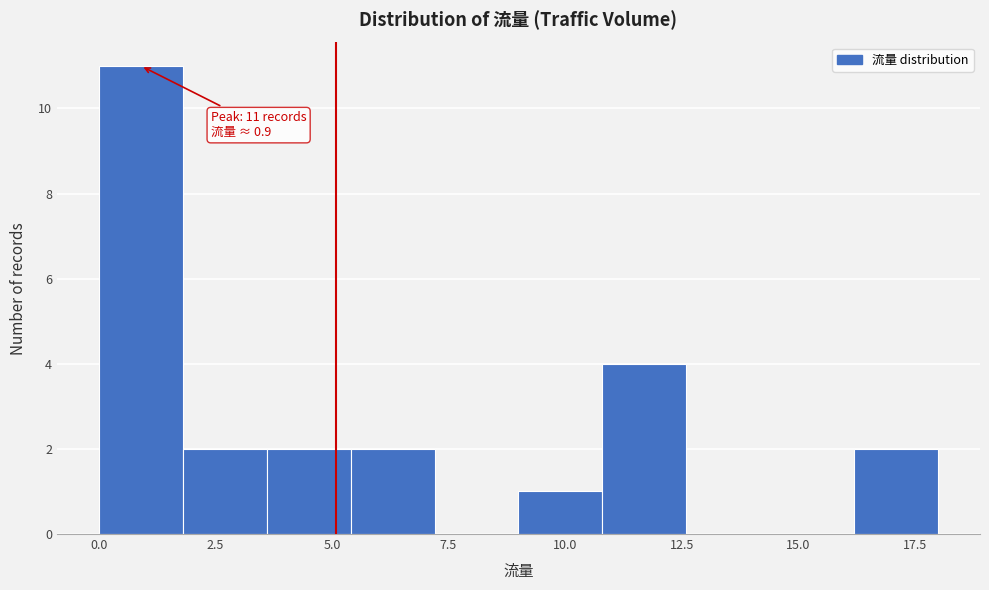

Read against the x-axis, roughly where is the centre of the tallest bar?

1.0